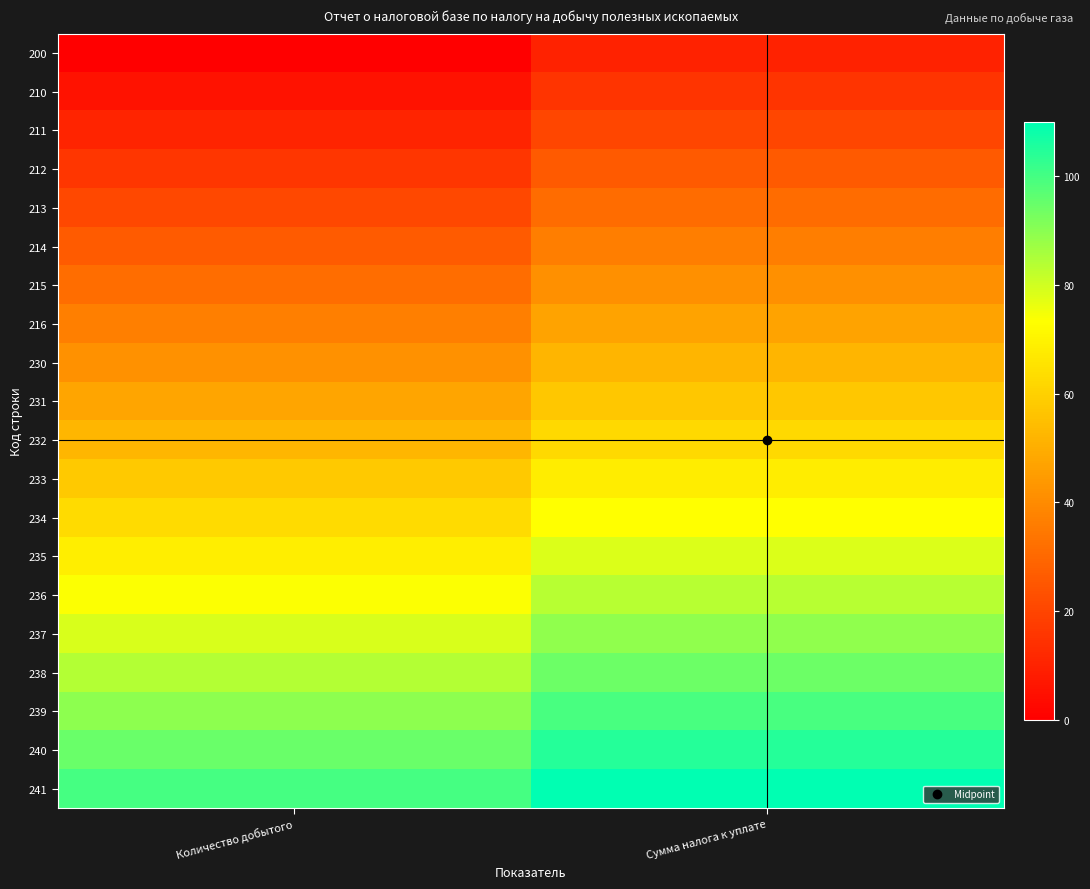

Reading left to right, extract all data points from this chart.

200: Количество добытого=0.0	Сумма налога к уплате=10.0
210: Количество добытого=5.3	Сумма налога к уплате=15.3
211: Количество добытого=10.5	Сумма налога к уплате=20.5
212: Количество добытого=15.8	Сумма налога к уплате=25.8
213: Количество добытого=21.1	Сумма налога к уплате=31.1
214: Количество добытого=26.3	Сумма налога к уплате=36.3
215: Количество добытого=31.6	Сумма налога к уплате=41.6
216: Количество добытого=36.8	Сумма налога к уплате=46.8
230: Количество добытого=42.1	Сумма налога к уплате=52.1
231: Количество добытого=47.4	Сумма налога к уплате=57.4
232: Количество добытого=52.6	Сумма налога к уплате=62.6
233: Количество добытого=57.9	Сумма налога к уплате=67.9
234: Количество добытого=63.2	Сумма налога к уплате=73.2
235: Количество добытого=68.4	Сумма налога к уплате=78.4
236: Количество добытого=73.7	Сумма налога к уплате=83.7
237: Количество добытого=78.9	Сумма налога к уплате=88.9
238: Количество добытого=84.2	Сумма налога к уплате=94.2
239: Количество добытого=89.5	Сумма налога к уплате=99.5
240: Количество добытого=94.7	Сумма налога к уплате=104.7
241: Количество добытого=100.0	Сумма налога к уплате=110.0